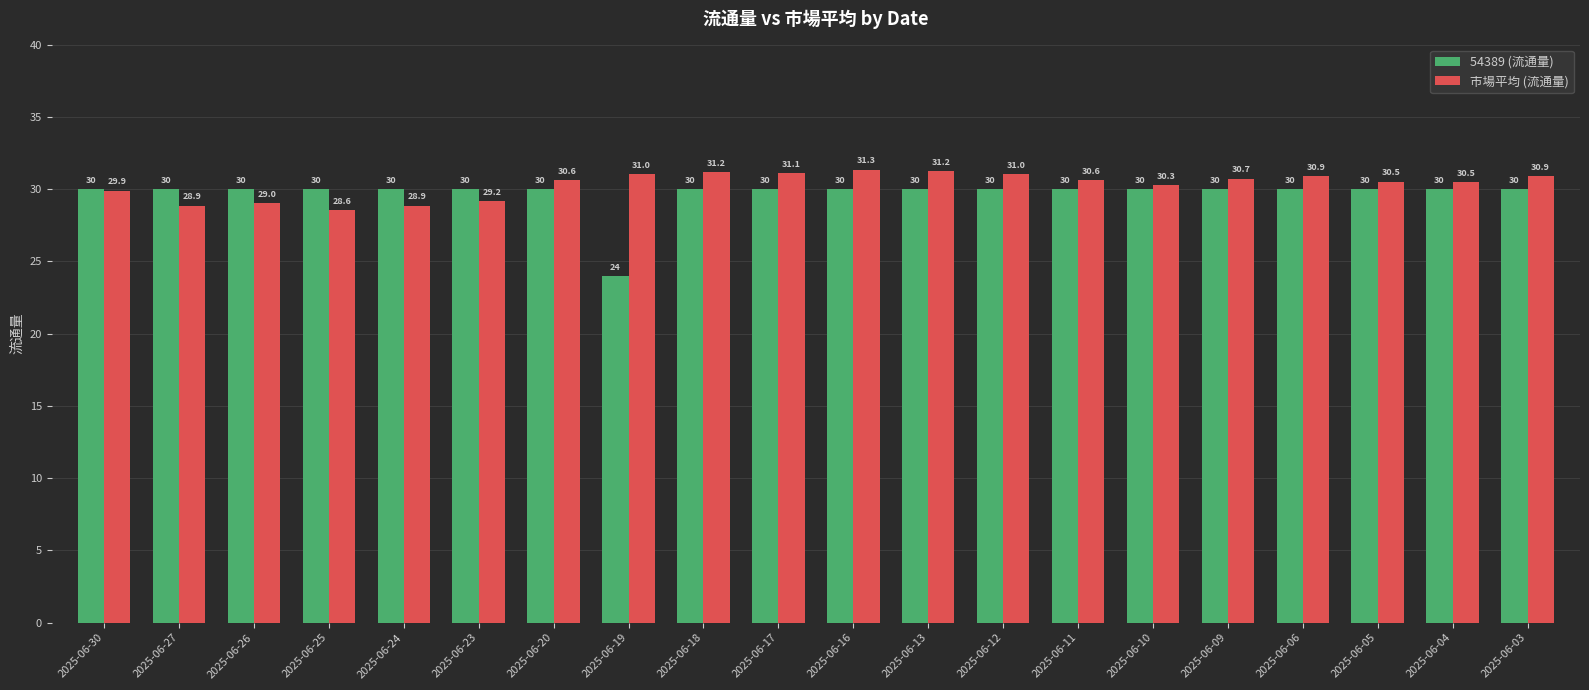

What is the maximum value shown in the chart?

31.3